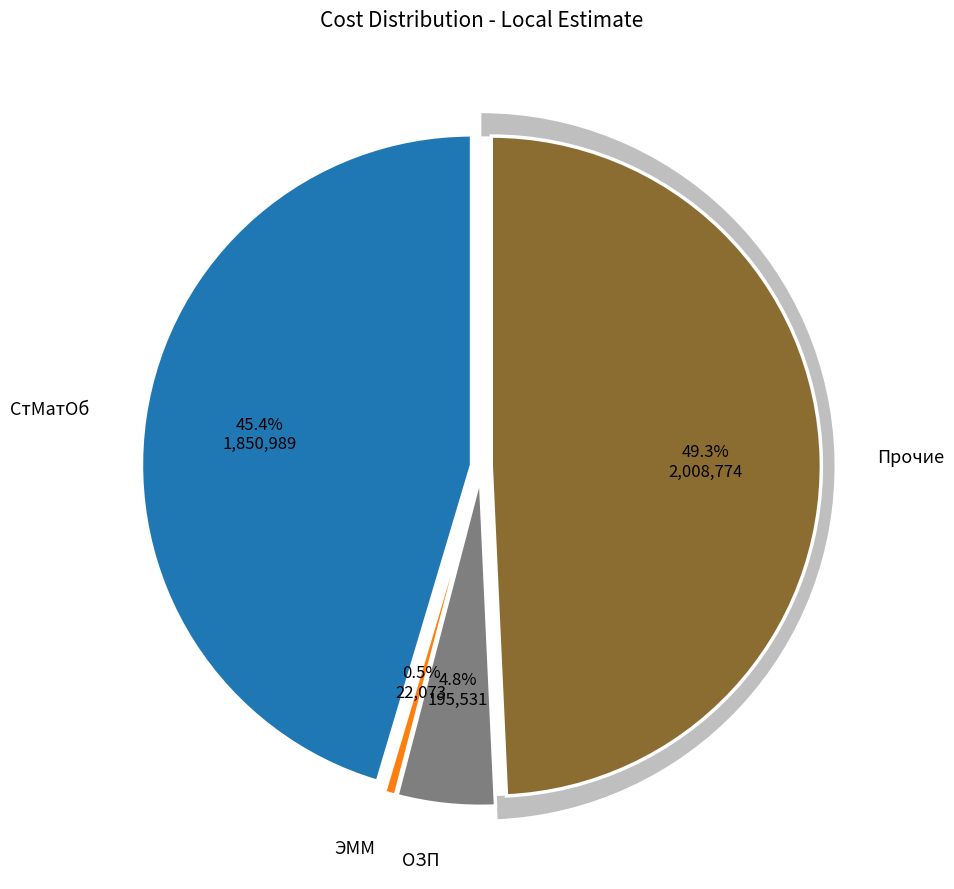

True or false: ОЗП accounts for 10% of the total.

False